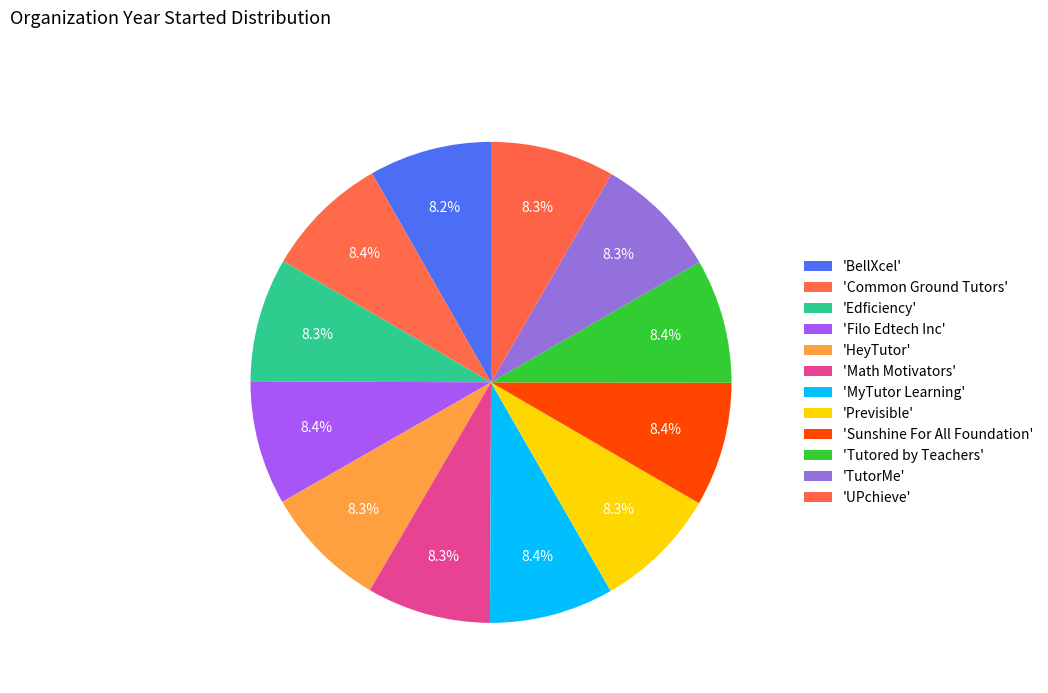

How many slices are in this pie chart?

12